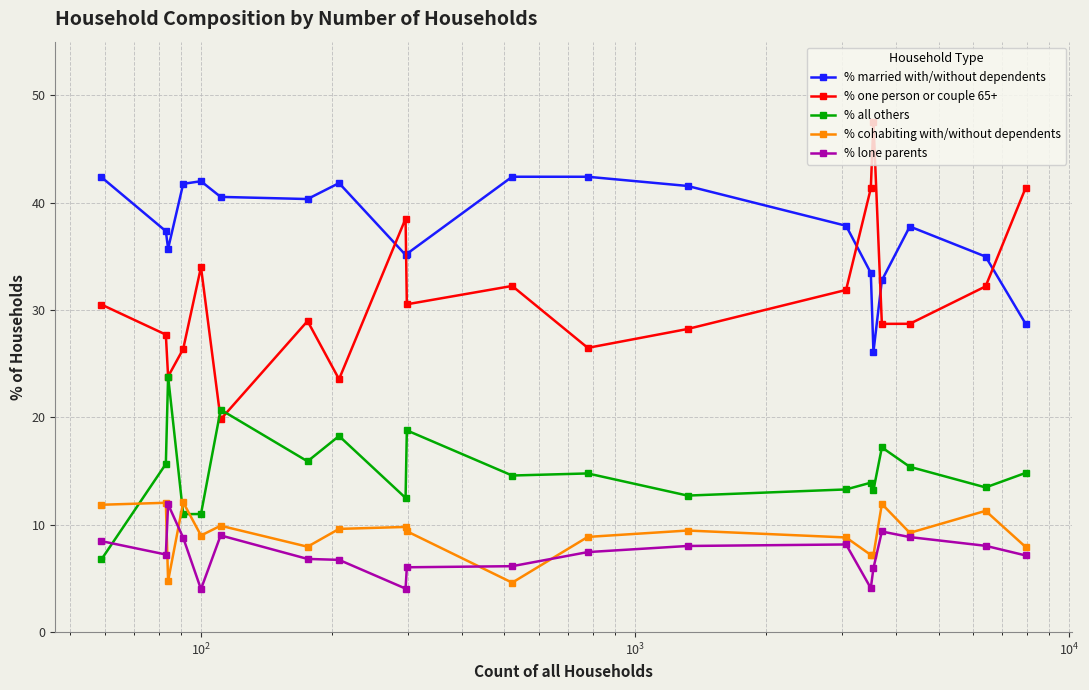

How many data points in % married with/without dependents are above 37?

12